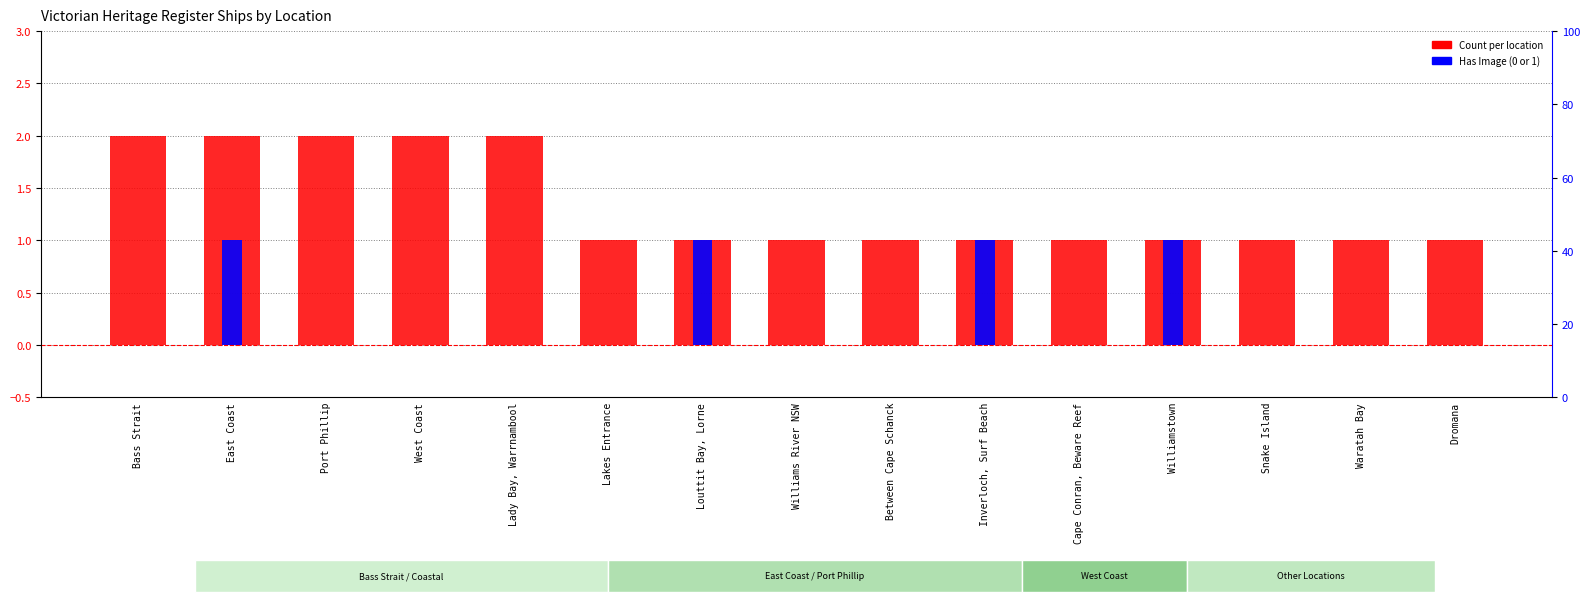

What is the label of the 11th bar from the left?

Cape Conran, Beware Reef